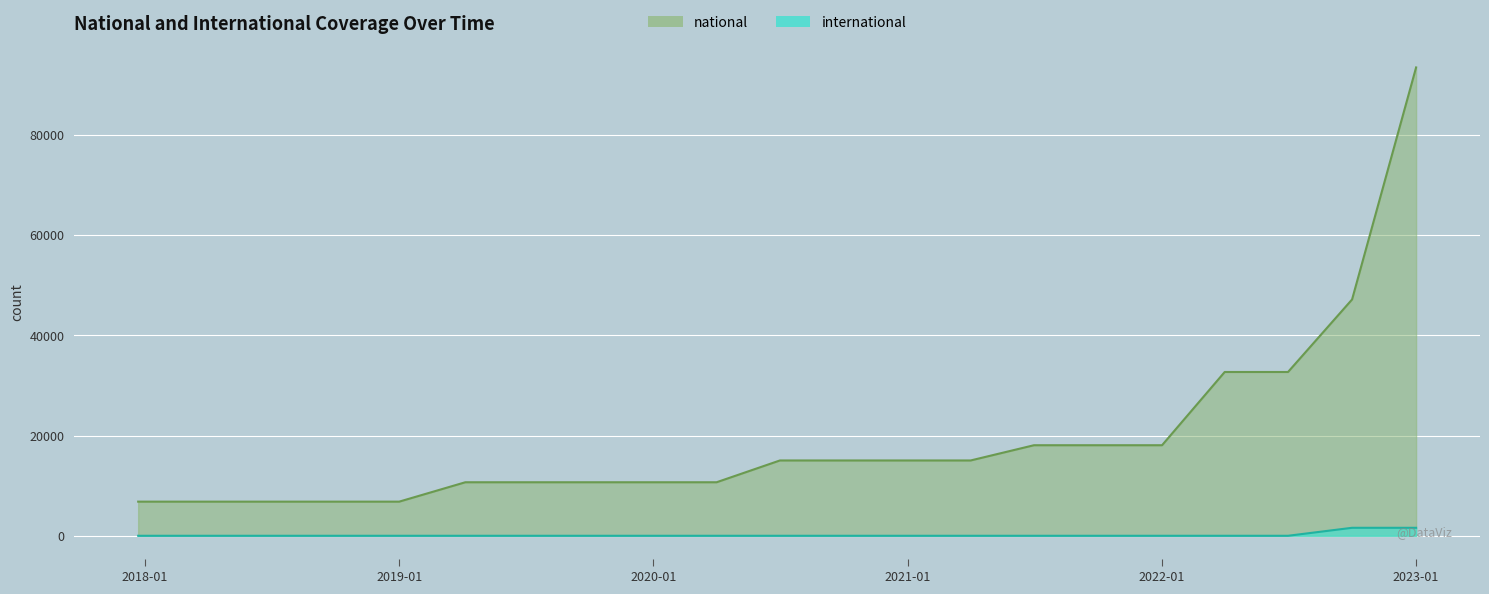

True or false: national has more than 1 points higher than both neighbors.

False